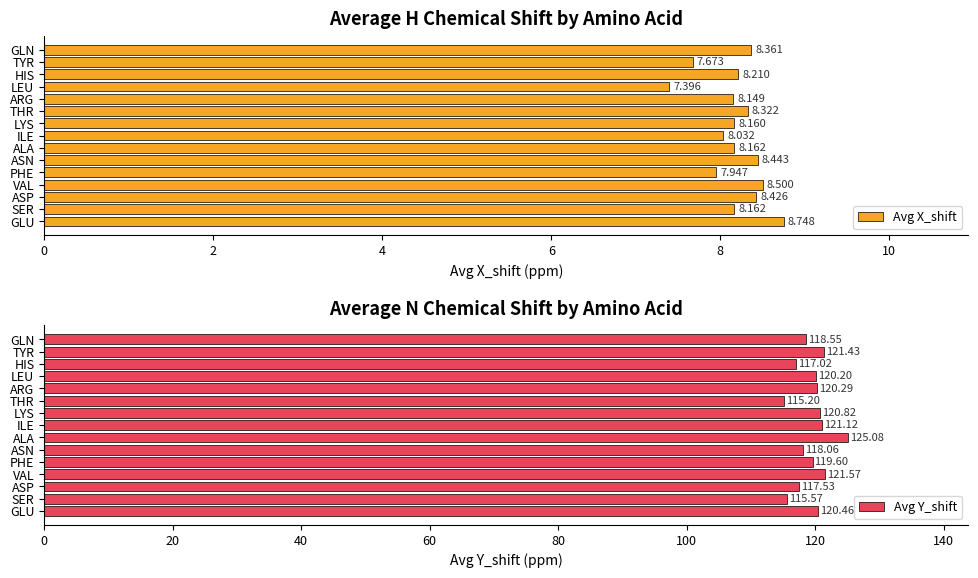

What is the sum of the Avg Y_shift values at PHE and LYS?

240.4